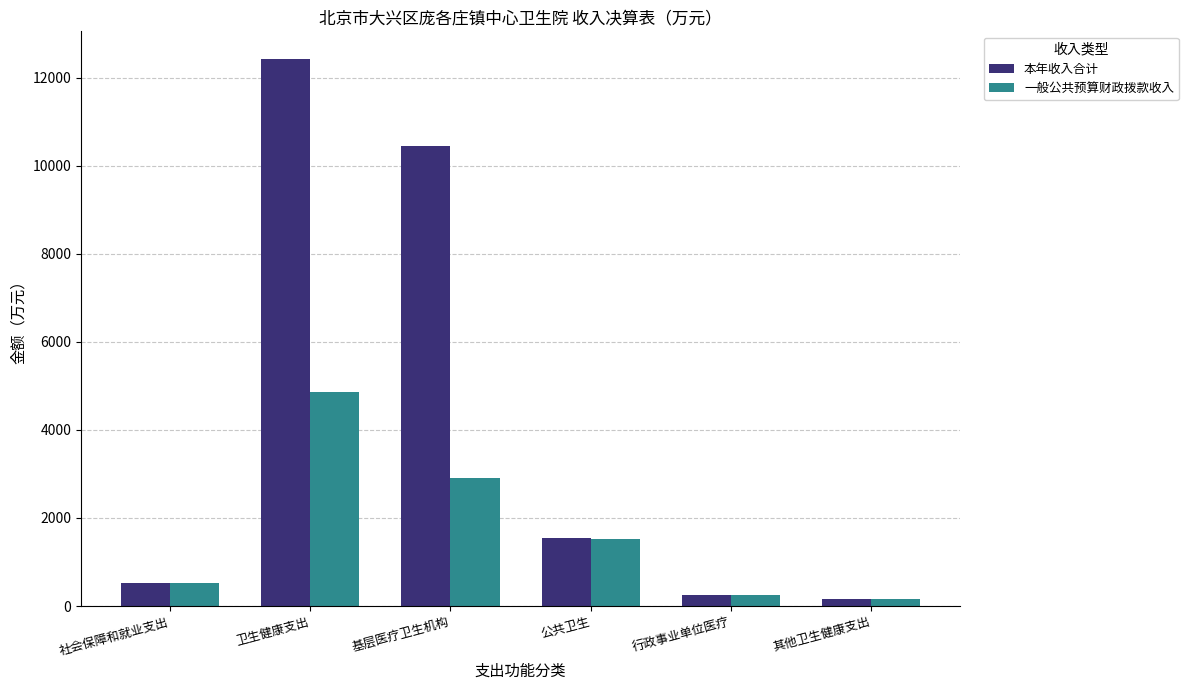

Which series has the widest spread of values?

本年收入合计